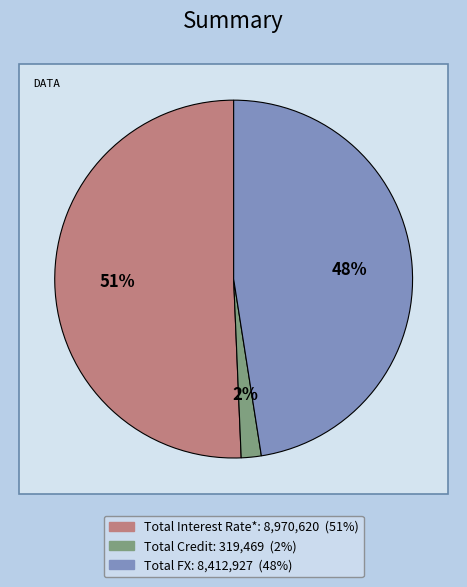

Is it true that Total FX is 53% of the pie?

False